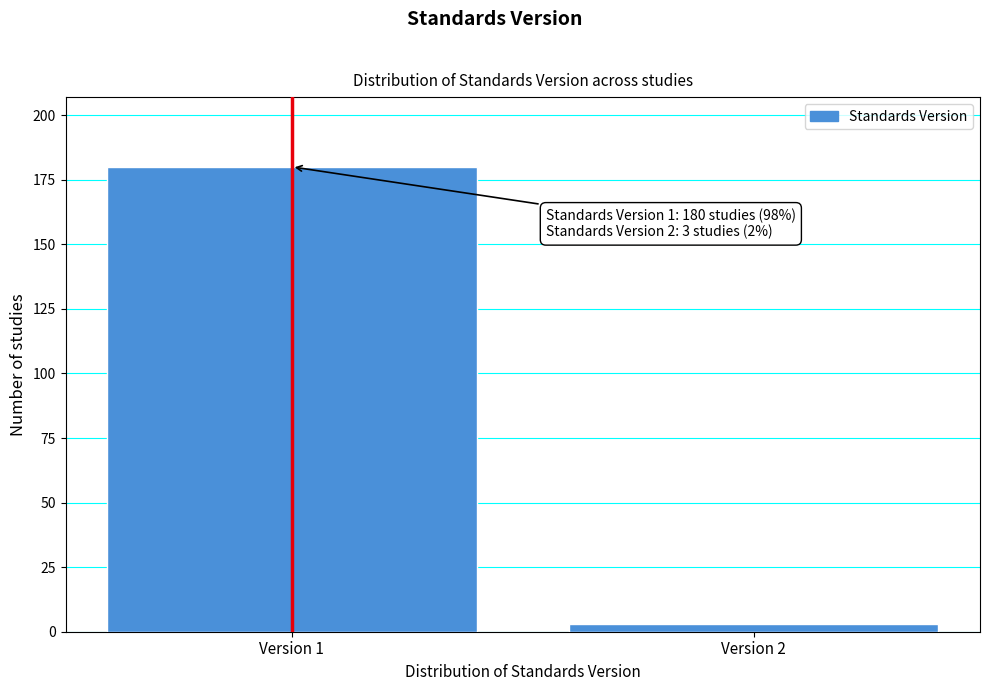

Reading left to right, what are all the values shown in this chart?

180	3